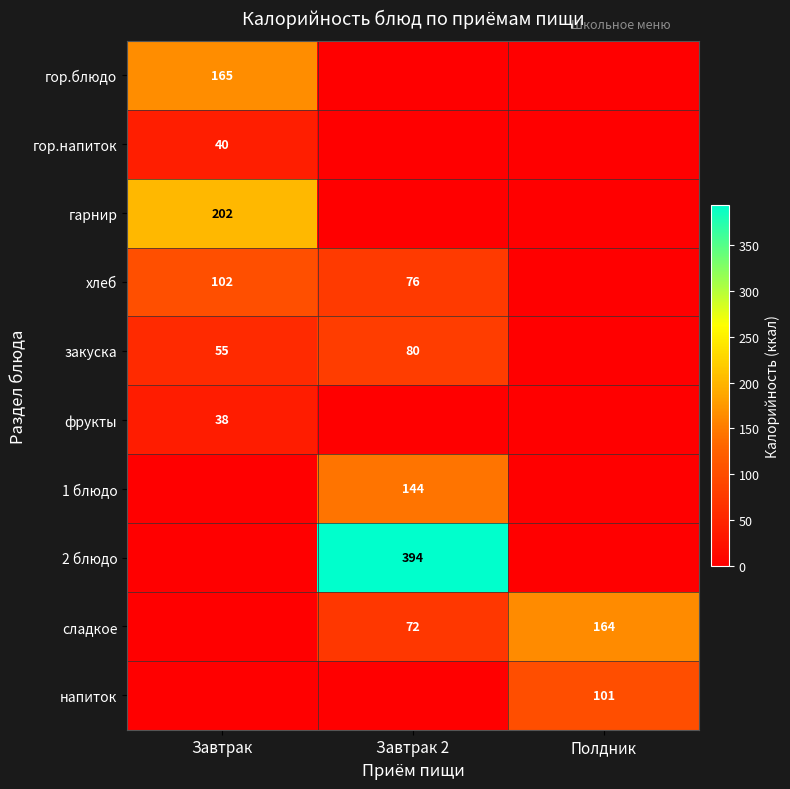

The value of хлеб at Завтрак is 32. True or false?

False